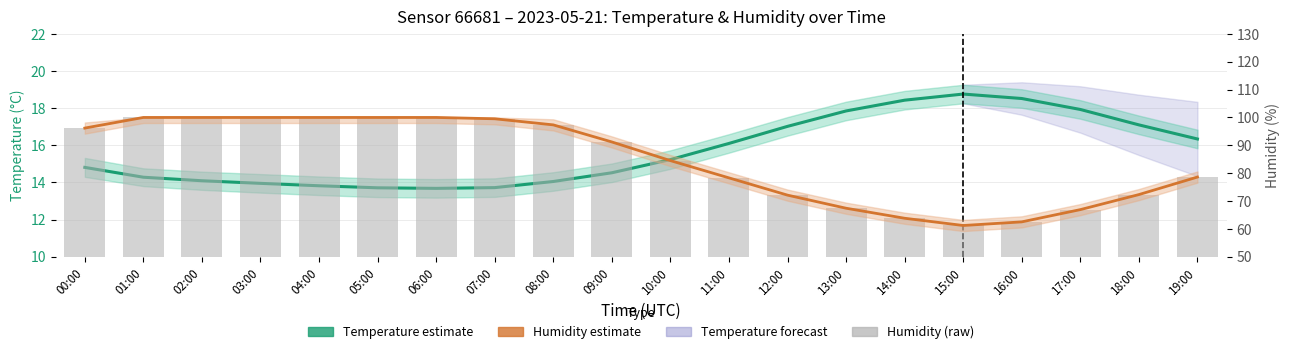

Which series has the largest range (max minus min)?

Humidity estimate